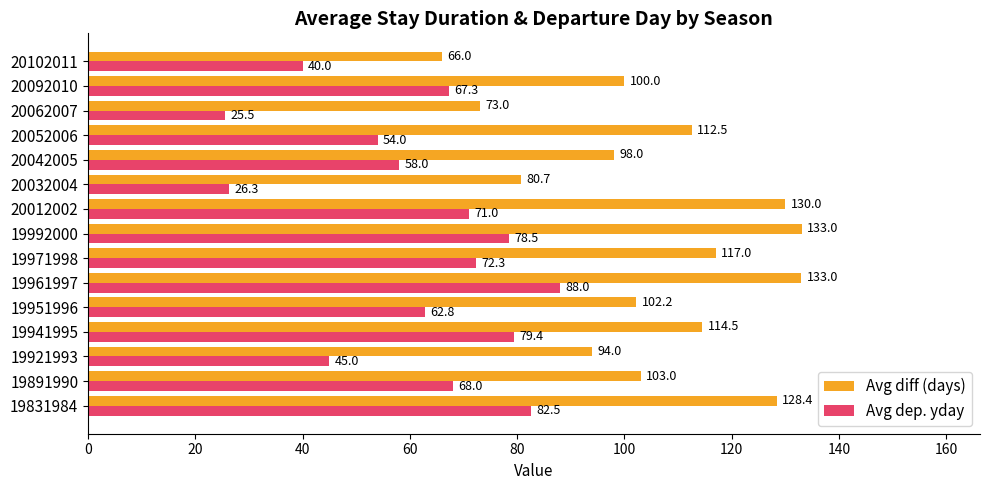

What are all the series names shown in the legend?

Avg diff (days), Avg dep. yday